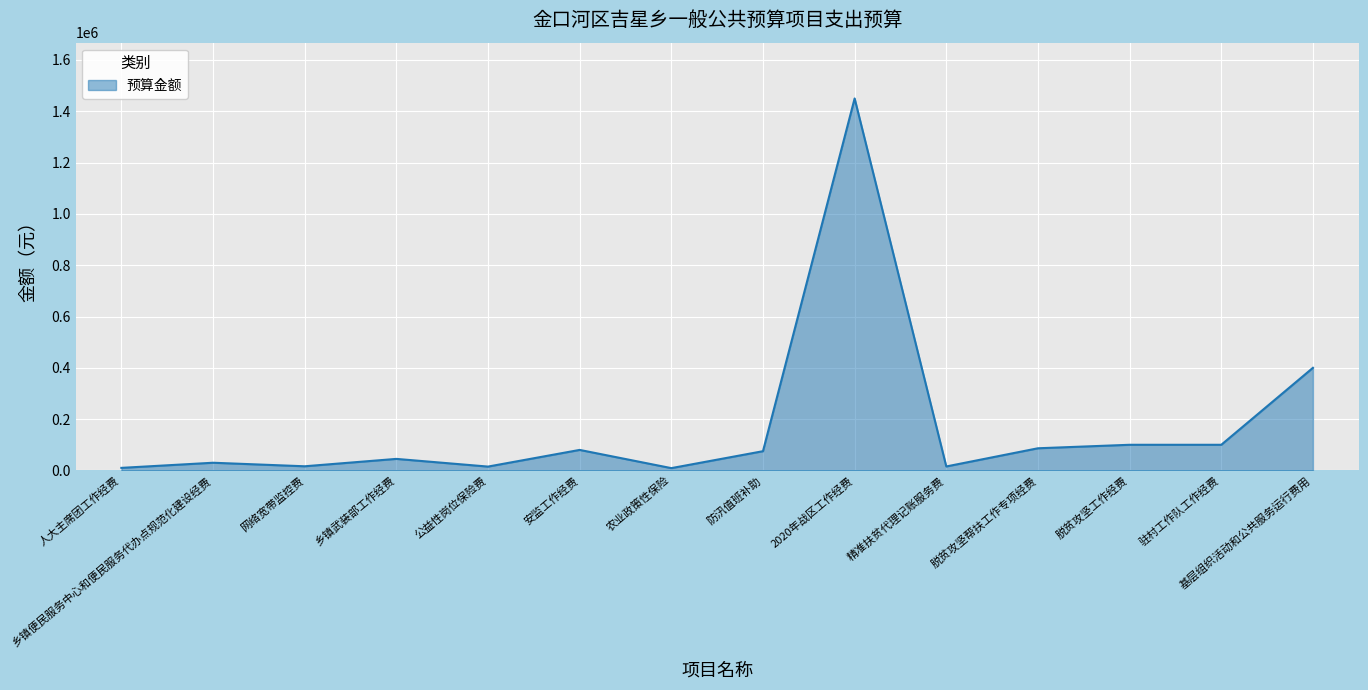

Approximately how many times larger is the value at 安监工作经费 compared to 脱贫攻坚工作经费?

0.8